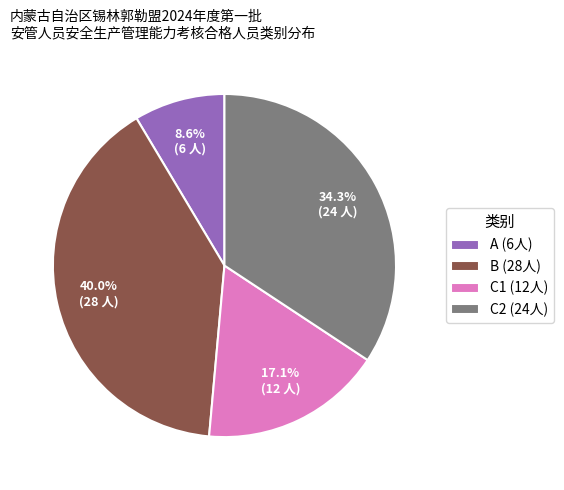

Is it true that A is 23% of the pie?

False